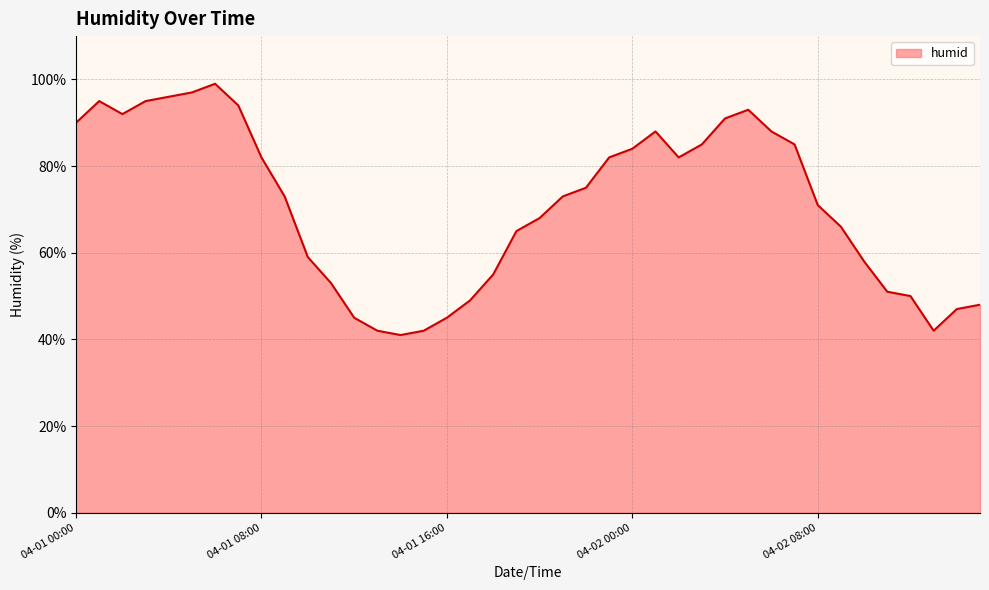

What is the minimum value shown in the chart?

41